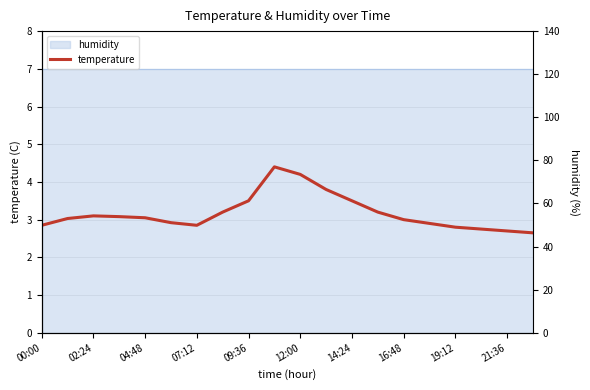

Which has a higher value, 19:12 or 09:36?

09:36